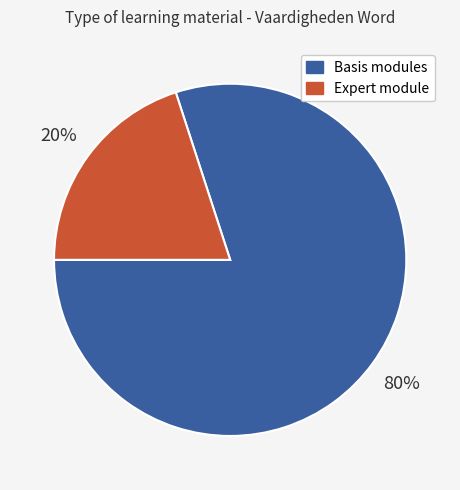

Is there a majority slice in this chart?

Yes